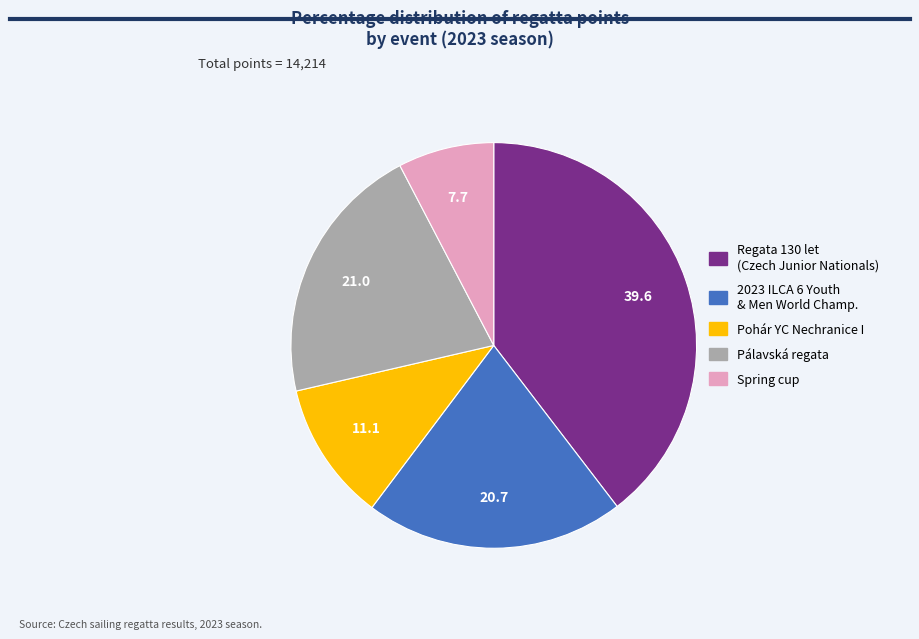

What is the ratio of the value at Pálavská regata to the value at 2023 ILCA 6 Youth & Men World Champ.?

1.0